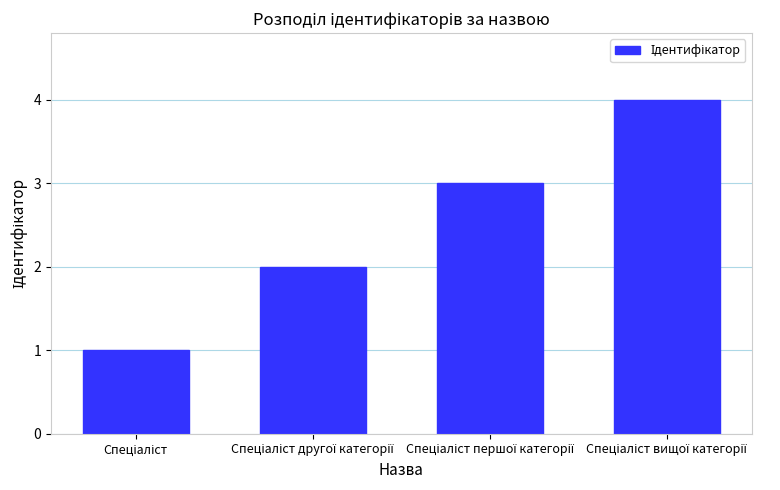

What is the sum of all values?

10